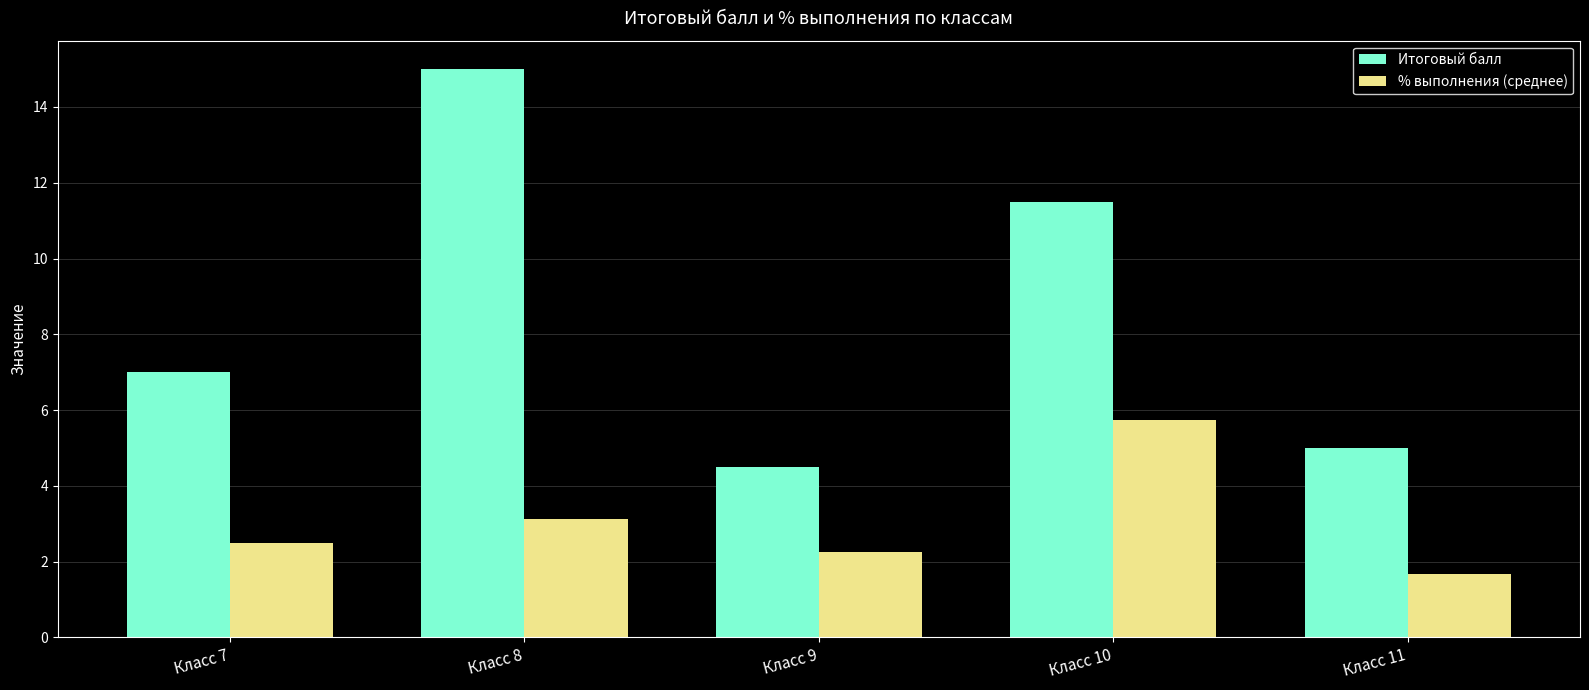

At which label does % выполнения (среднее) first exceed 2?

Класс 7